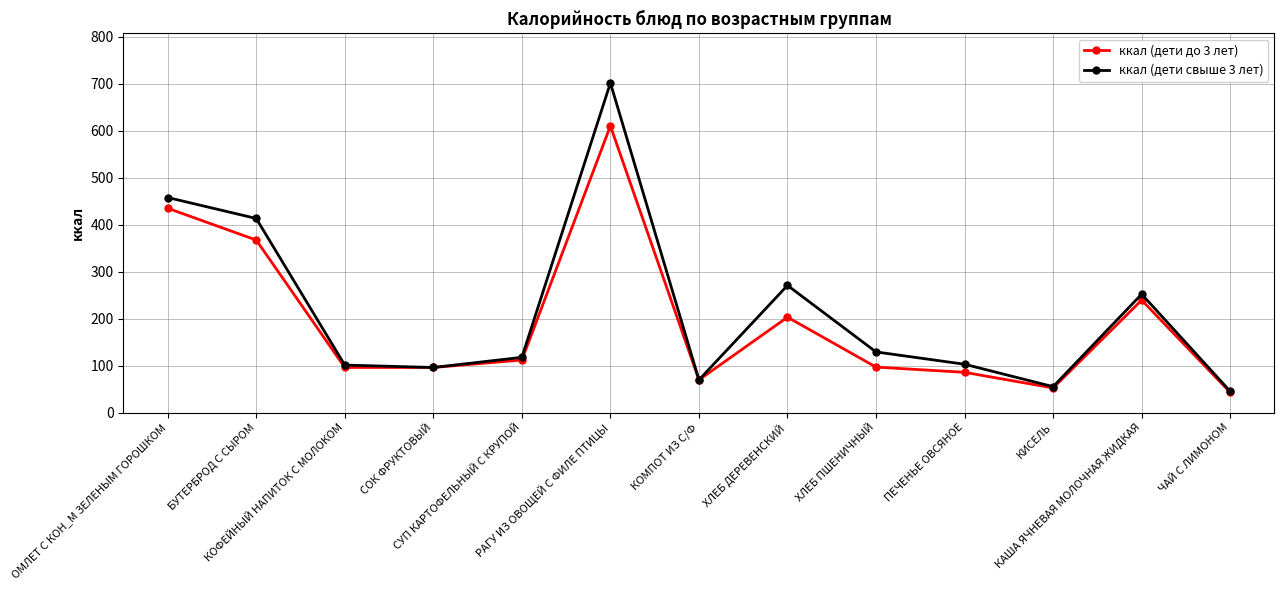

At which label does ккал (дети до 3 лет) reach its minimum?

ЧАЙ С ЛИМОНОМ